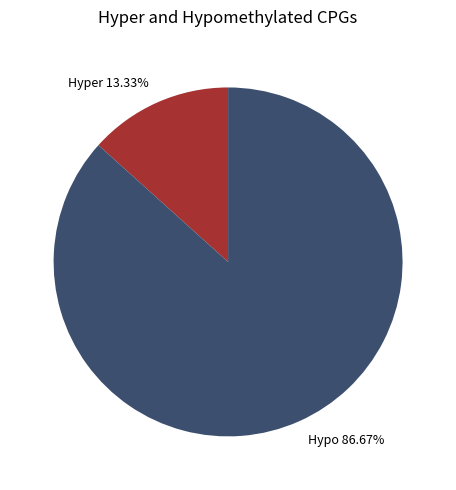

Rank the categories by value from lowest to highest.

Hyper, Hypo